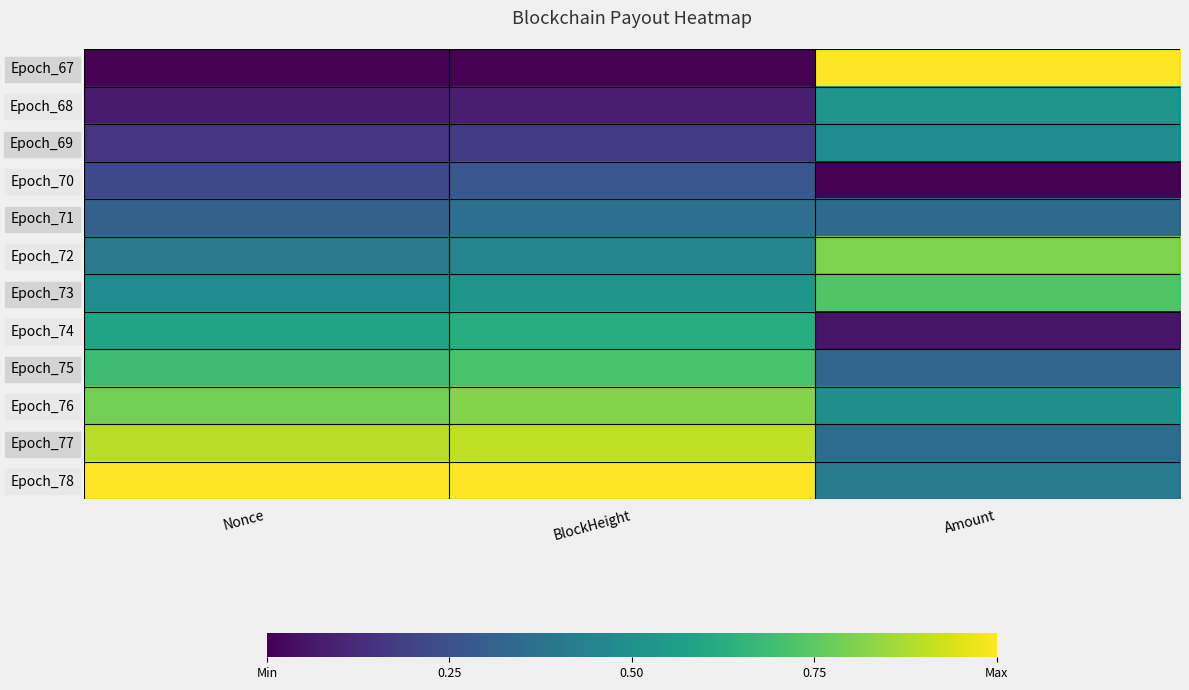

Which label corresponds to the largest value in the chart?

Amount